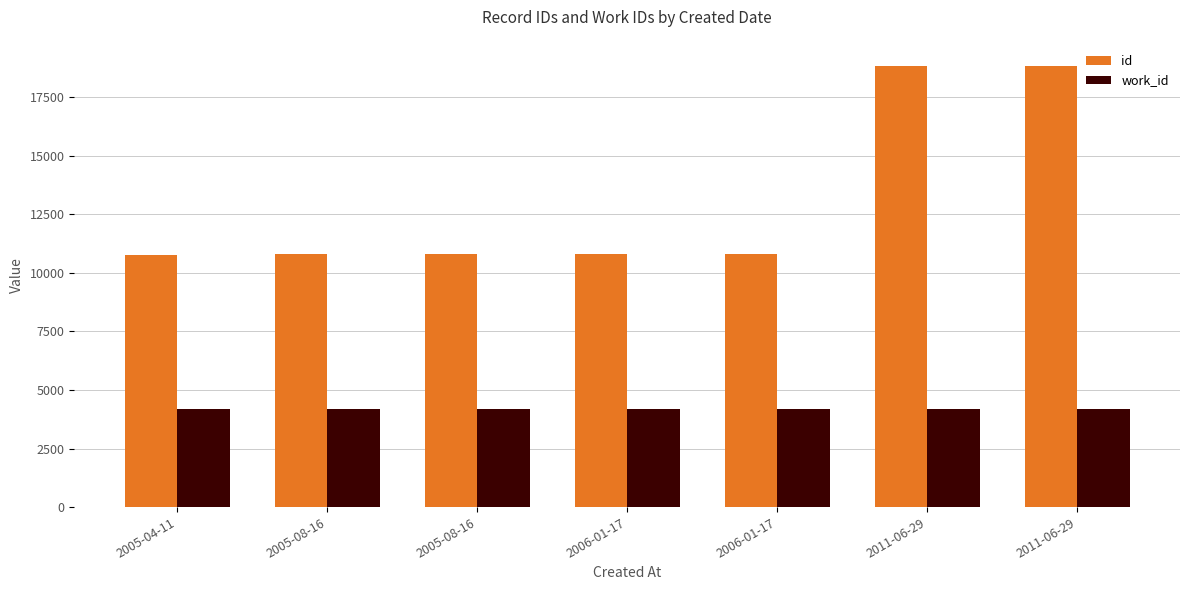

Where is work_id nearest to the value 4169?

2005-04-11